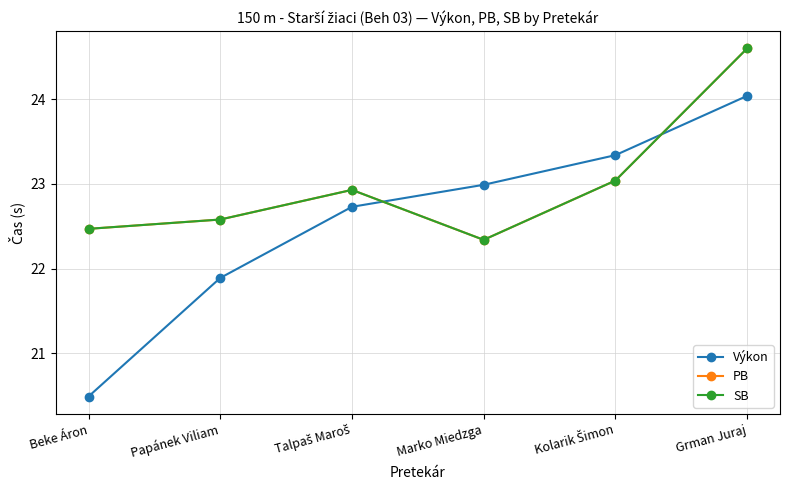

Is this an area chart (filled region under the line)?

No